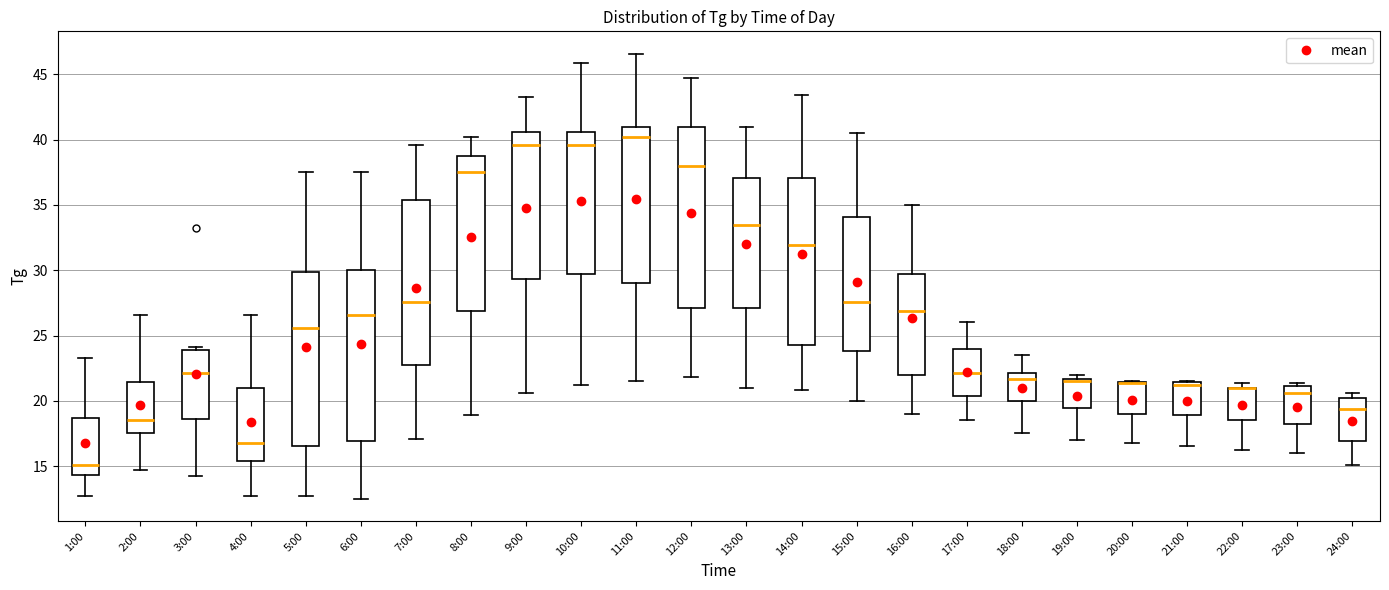

Reading left to right, read every box against the y-axis: the position of its median line, the range the box covers, and the ends of its whiskers. The values are not printed on the chart, so give them approximately, as read against the axis.

1:00: median 15.0, box 14.5 to 18.5, whiskers 12.5 to 23.5
2:00: median 18.5, box 17.5 to 21.5, whiskers 14.5 to 26.5
3:00: median 22.0, box 18.5 to 24.0, whiskers 14.0 to 24.0 (just above the box's upper edge)
4:00: median 17.0, box 15.5 to 21.0, whiskers 12.5 to 26.5
5:00: median 25.5, box 16.5 to 30.0, whiskers 12.5 to 37.5
6:00: median 26.5, box 17.0 to 30.0, whiskers 12.5 to 37.5
7:00: median 27.5, box 23.0 to 35.5, whiskers 17.0 to 39.5
8:00: median 37.5, box 27.0 to 39.0, whiskers 19.0 to 40.0
9:00: median 39.5, box 29.5 to 40.5, whiskers 20.5 to 43.5
10:00: median 39.5, box 30.0 to 40.5, whiskers 21.0 to 46.0
11:00: median 40.0, box 29.0 to 41.0, whiskers 21.5 to 46.5
12:00: median 38.0, box 27.0 to 41.0, whiskers 22.0 to 44.5
13:00: median 33.5, box 27.0 to 37.0, whiskers 21.0 to 41.0
14:00: median 32.0, box 24.5 to 37.0, whiskers 21.0 to 43.5
15:00: median 27.5, box 24.0 to 34.0, whiskers 20.0 to 40.5
16:00: median 27.0, box 22.0 to 30.0, whiskers 19.0 to 35.0
17:00: median 22.0, box 20.5 to 24.0, whiskers 18.5 to 26.0
18:00: median 21.5, box 20.0 to 22.0, whiskers 17.5 to 23.5
19:00: median 21.5 (just below the box's upper edge), box 19.5 to 21.5, whiskers 17.0 to 22.0
20:00: median 21.5 (drawn on the box's upper edge), box 19.0 to 21.5, whiskers 17.0 to 21.5
21:00: median 21.0, box 19.0 to 21.5, whiskers 16.5 to 21.5
22:00: median 21.0 (drawn on the box's upper edge), box 18.5 to 21.0, whiskers 16.0 to 21.5
23:00: median 20.5, box 18.0 to 21.0, whiskers 16.0 to 21.5
24:00: median 19.5, box 17.0 to 20.0, whiskers 15.0 to 20.5